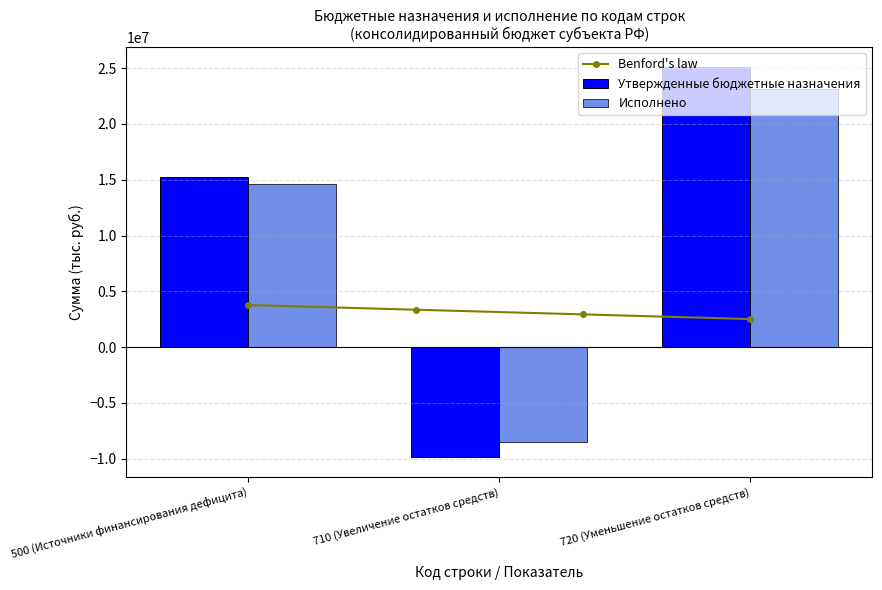

What is the label of the 3rd bar from the left?

720 (Уменьшение остатков средств)